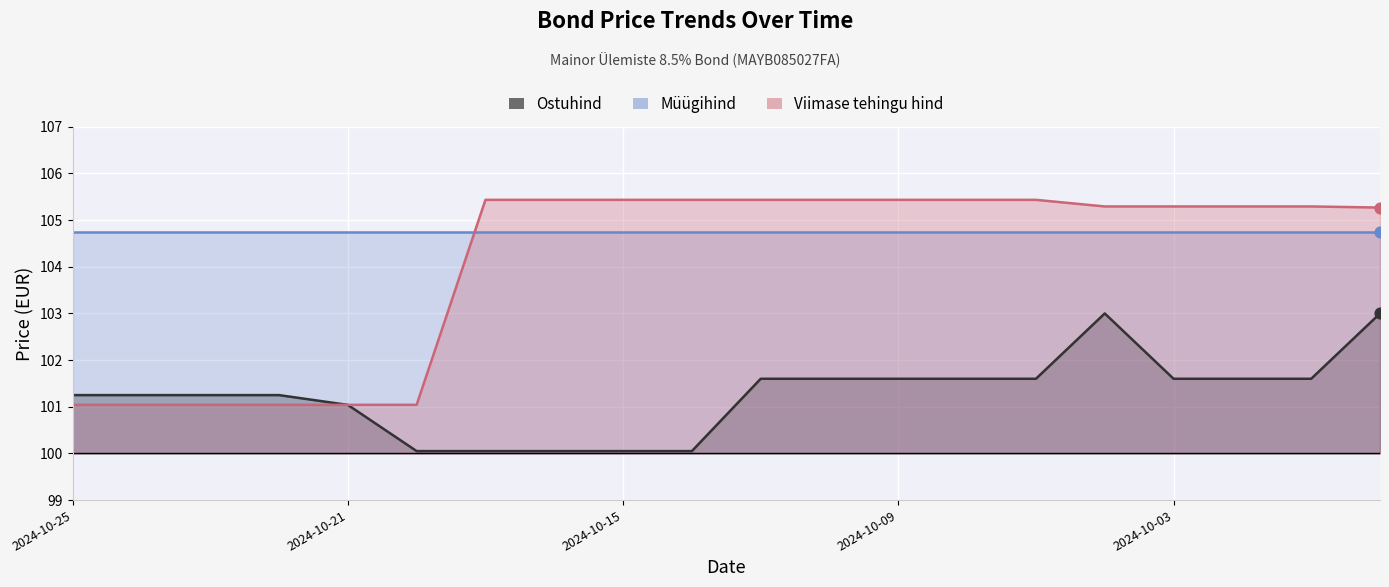

Which series has the largest total across all categories?

Viimase tehingu hind